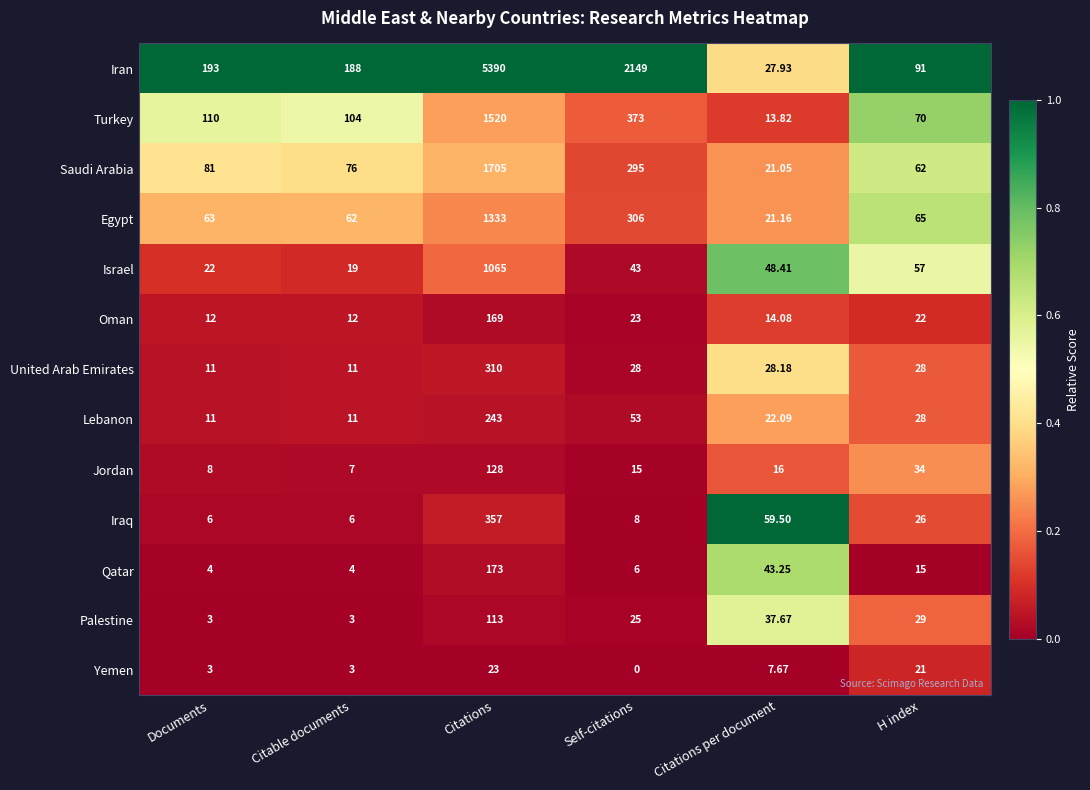

At Citations, list the series in order from largest to smallest.

Iran, Saudi Arabia, Turkey, Egypt, Israel, Iraq, United Arab Emirates, Lebanon, Qatar, Oman, Jordan, Palestine, Yemen